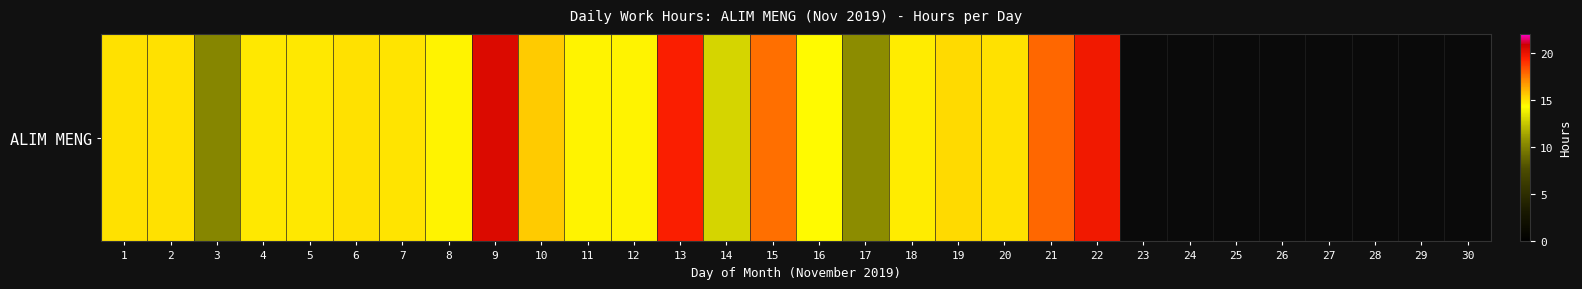

What is the greatest value displayed?

20.4